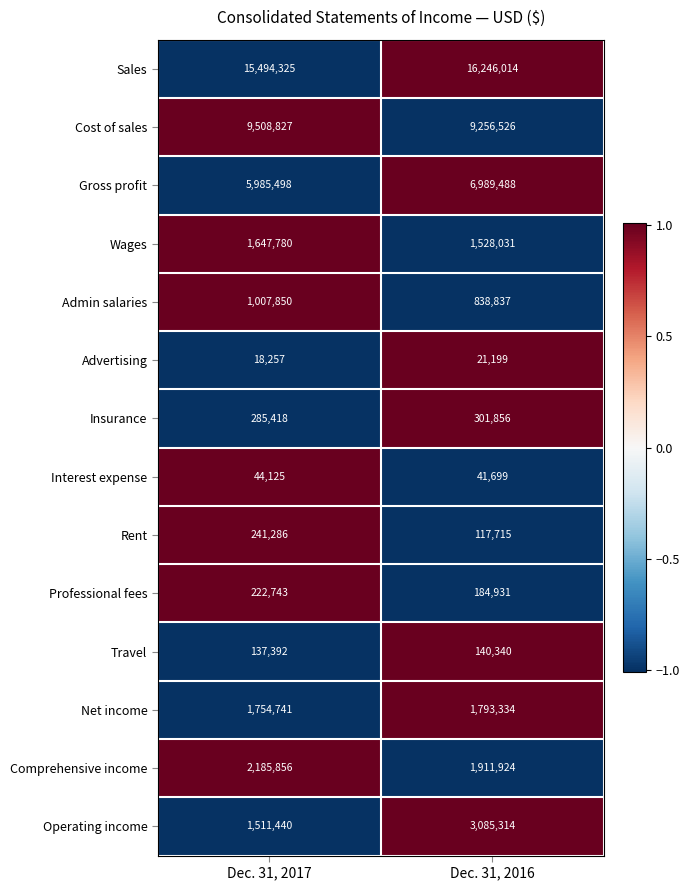

True or false: Professional fees has a value of 184931 at Dec. 31, 2016.

True